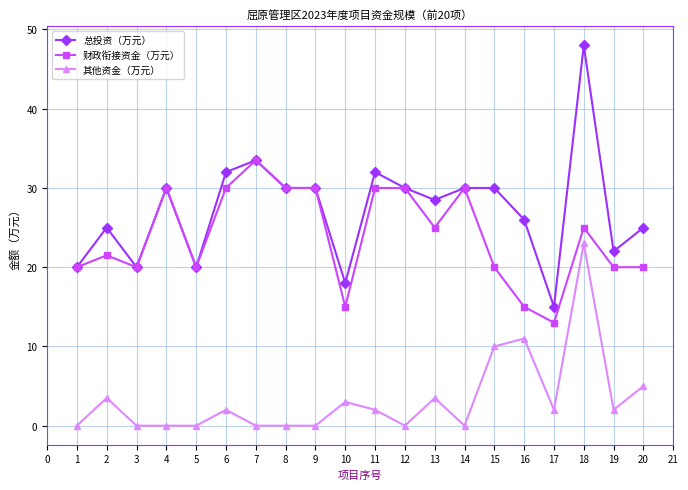

True or false: 其他资金（万元） and 财政衔接资金（万元） cross at least once.

False